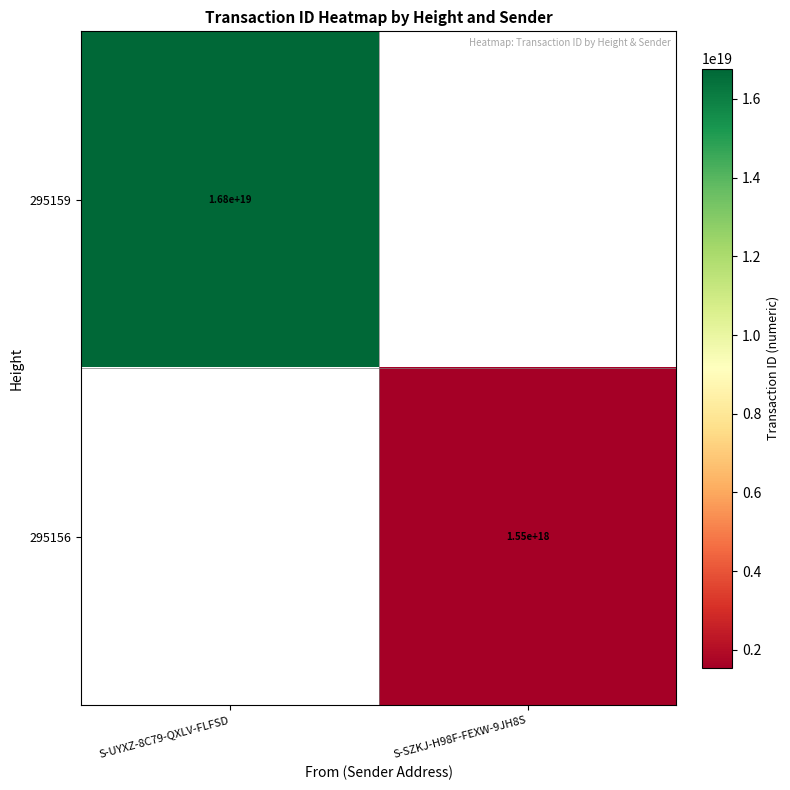

How many distinct data groups are displayed?

2